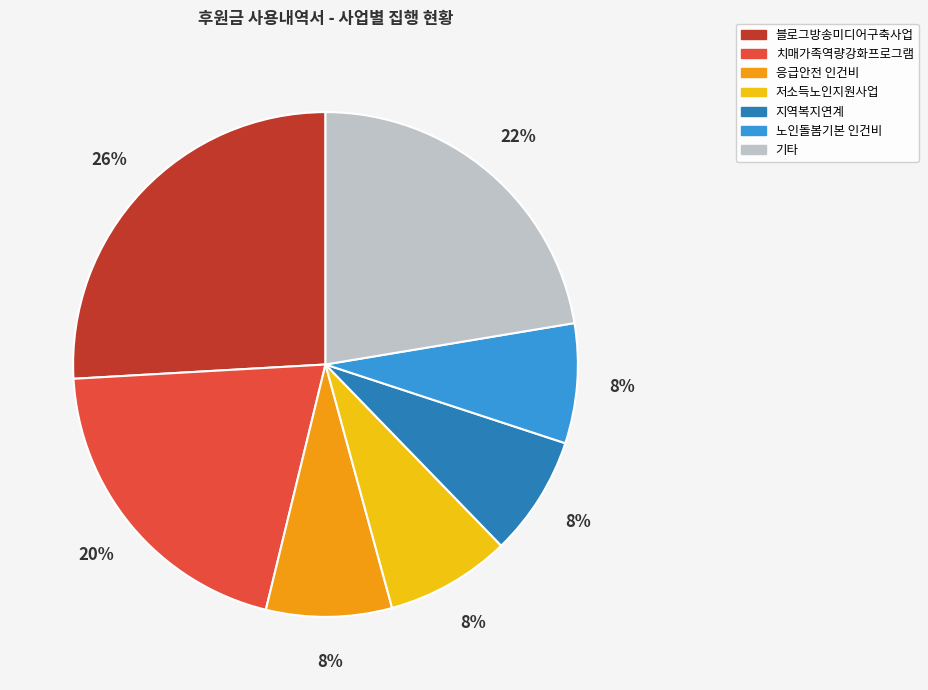

How many segments does this pie chart have?

7